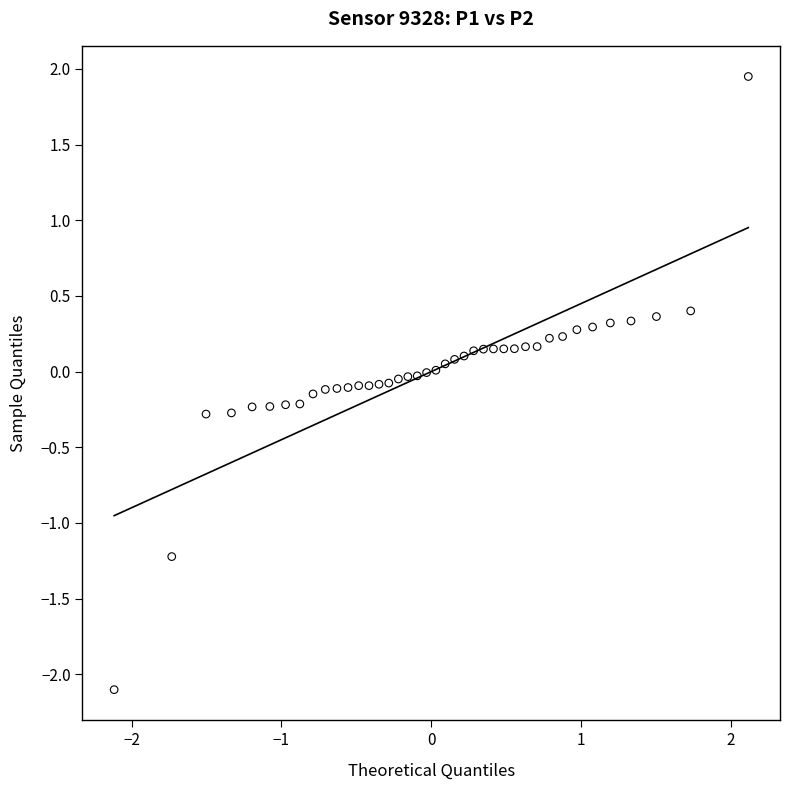

What is the range of Y values (max minus min)?

4.1